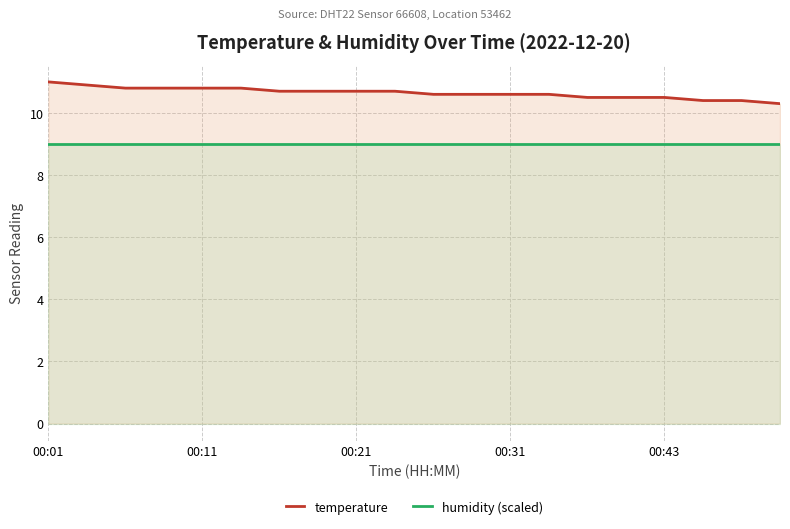

Which series has the largest total across all categories?

temperature